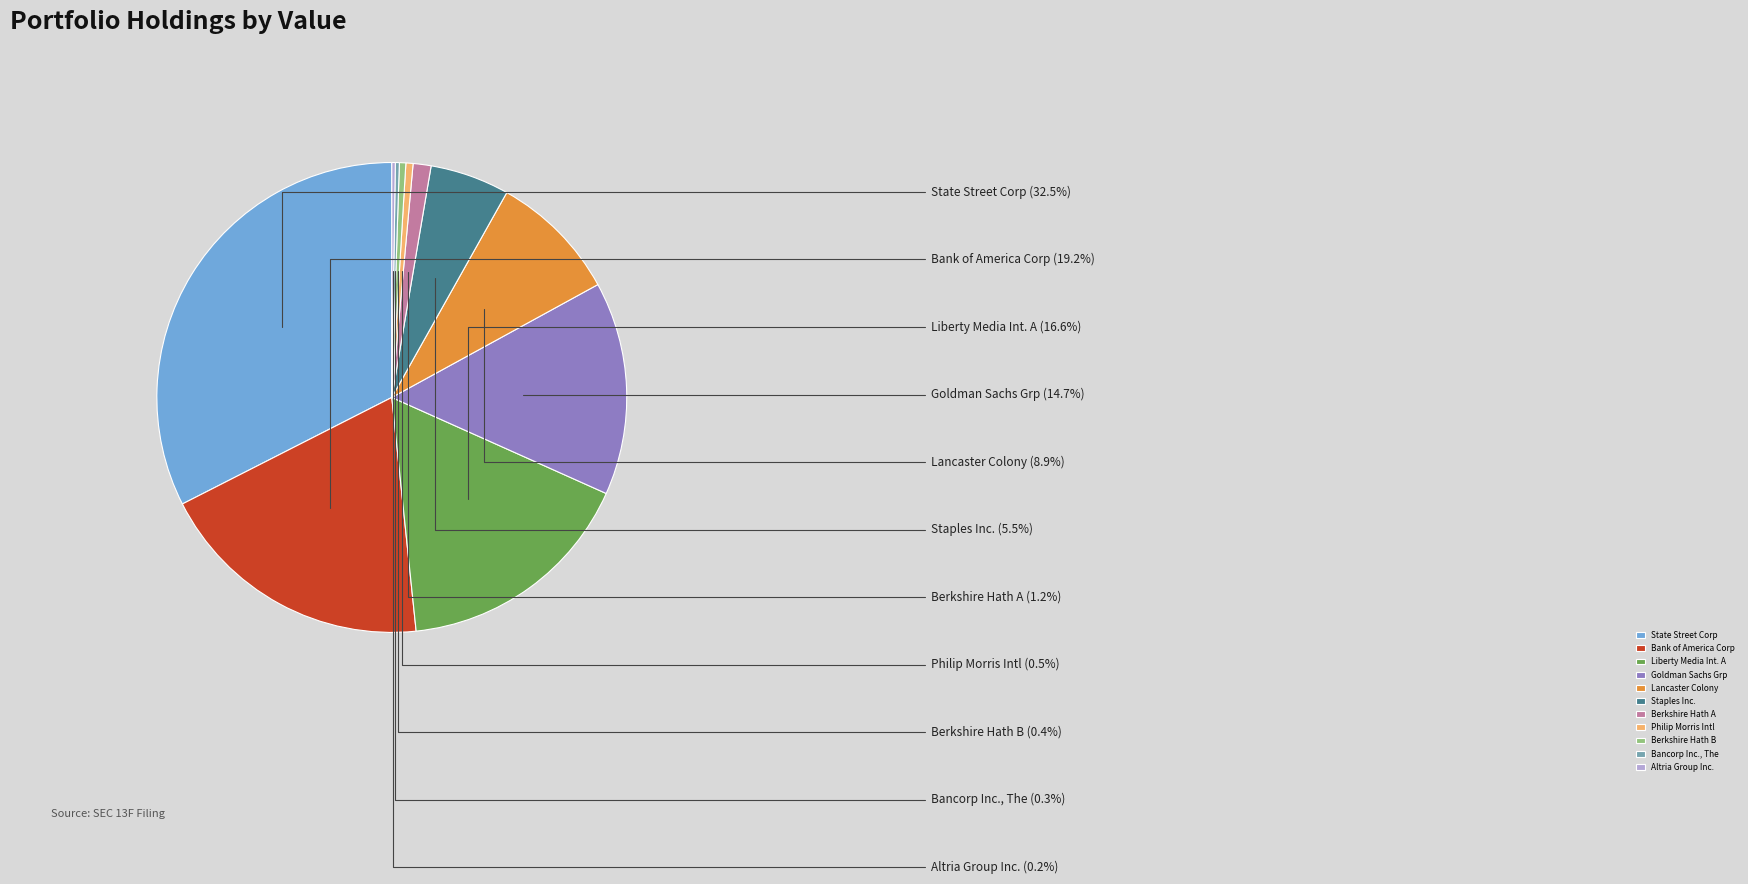

What is the total percentage of Berkshire Hath B and Goldman Sachs Grp?

15.1%